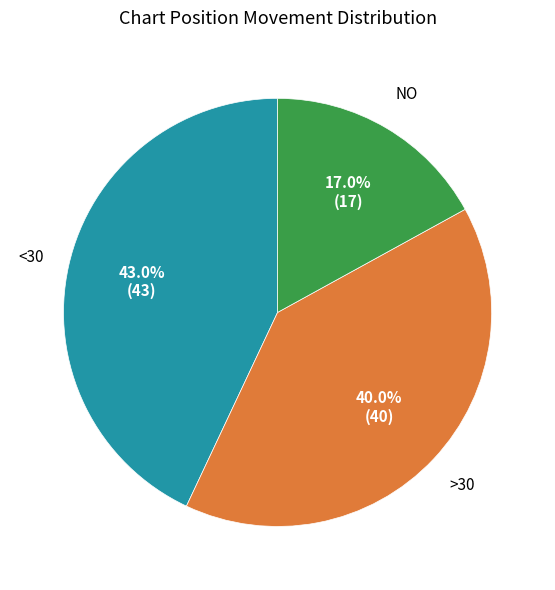

Is there a majority slice in this chart?

No